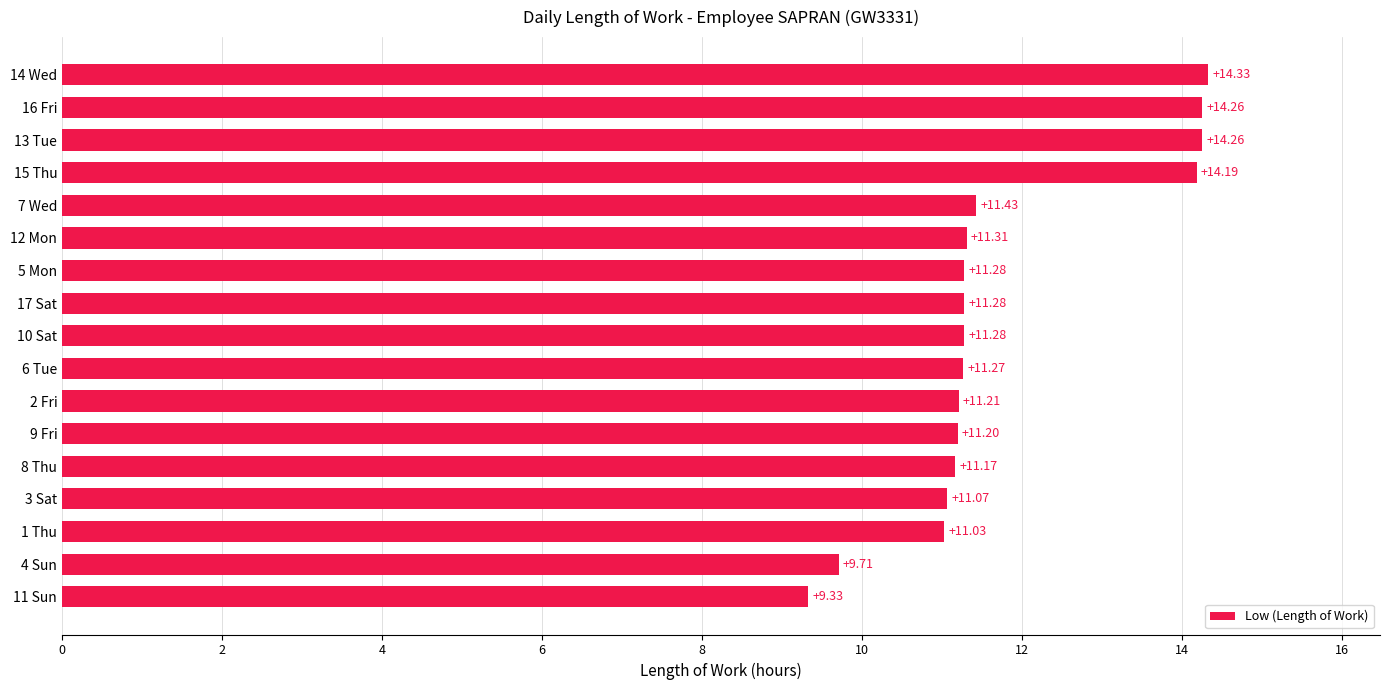

What is the smallest value displayed?

9.3